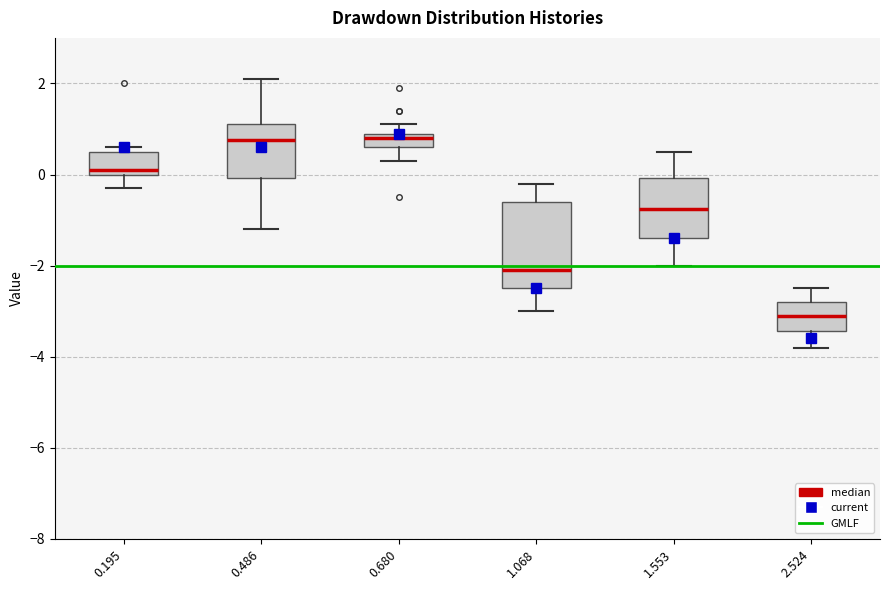

Where does the upper whisker of the box at x = 1.553 end on the y-axis? The values are not printed on the chart, so give them approximately, as read against the axis.

0.6